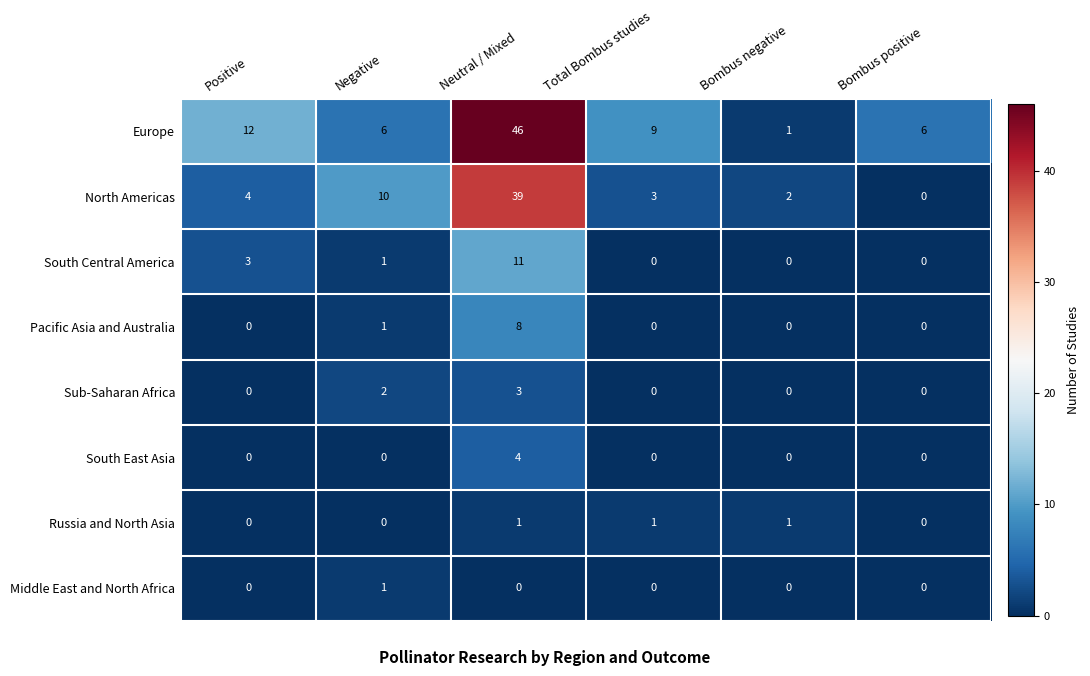

True or false: North Americas has a value of 4 at Positive.

True